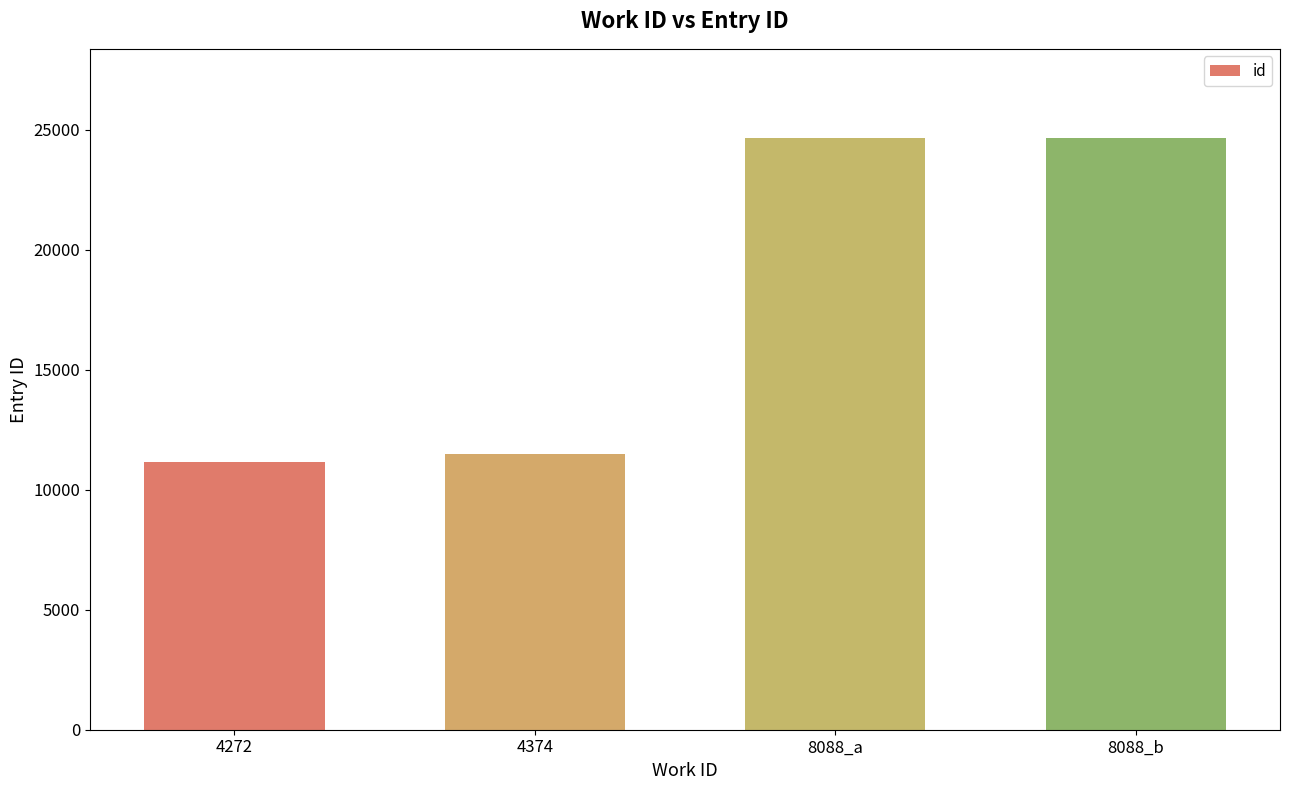

True or false: the data shows 5928 at 8088_b.

False